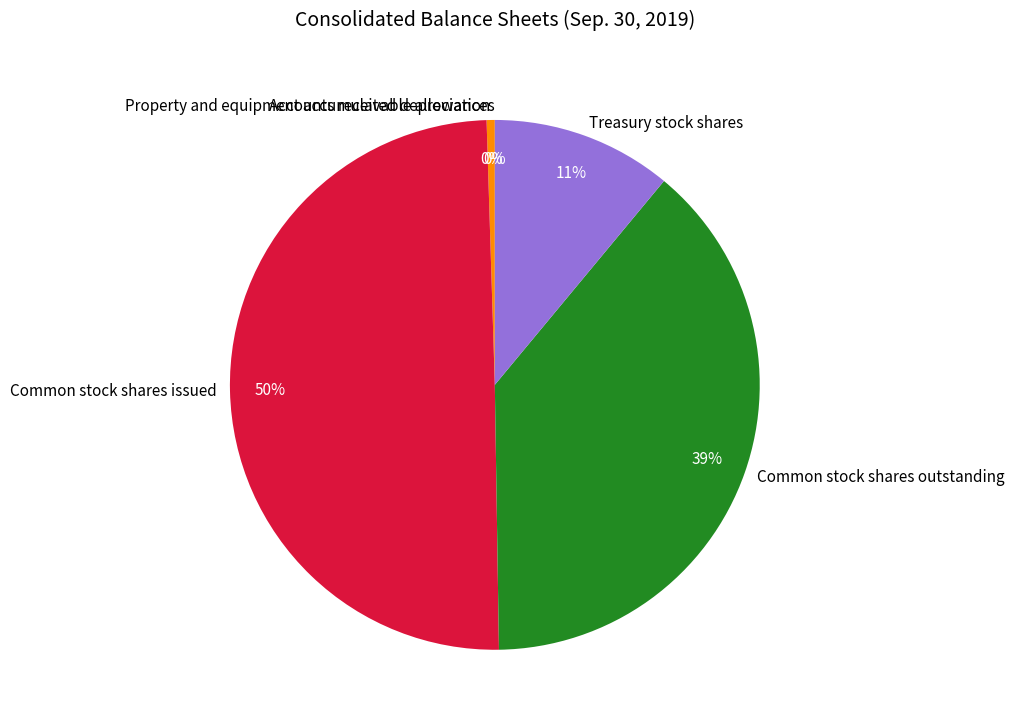

Between Common stock shares outstanding and Treasury stock shares, which is larger?

Common stock shares outstanding